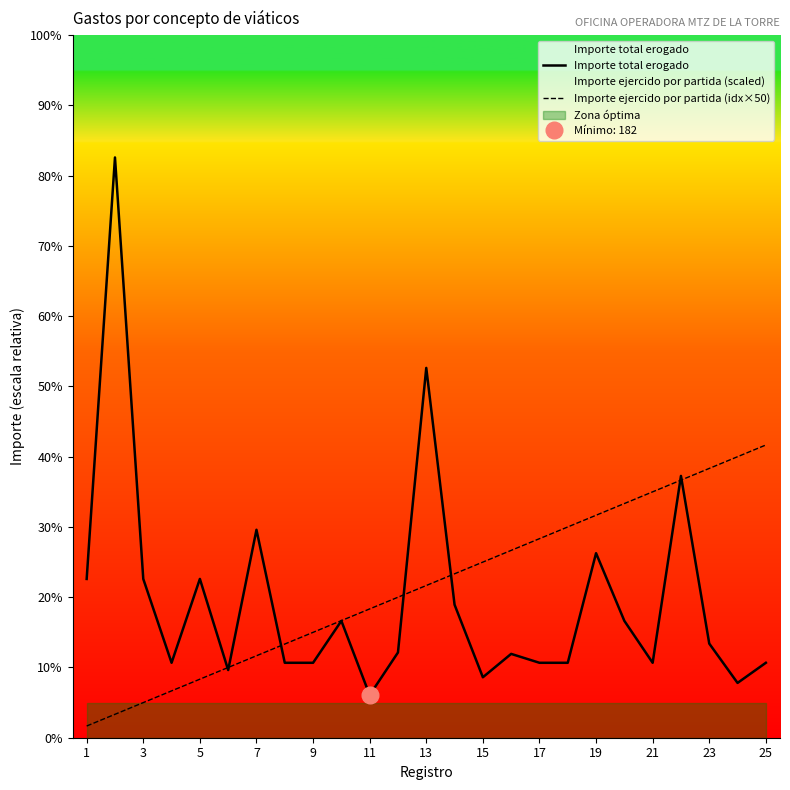

How many series are shown in this chart?

2